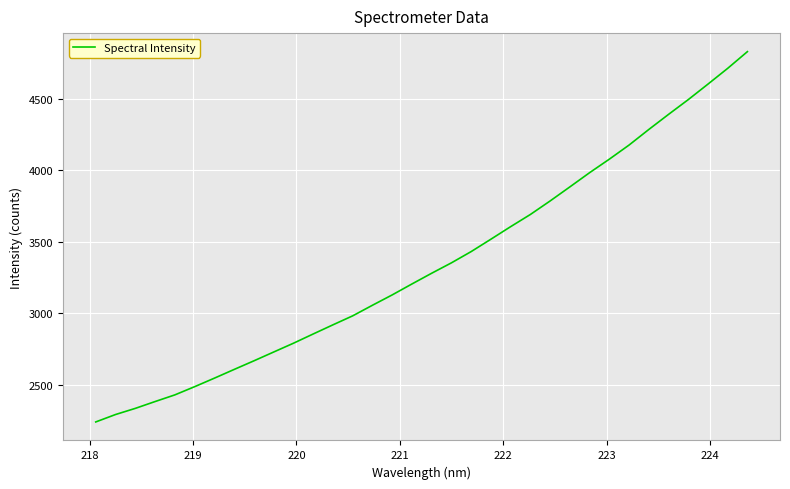

Does the chart display data point markers on the line(s)?

No